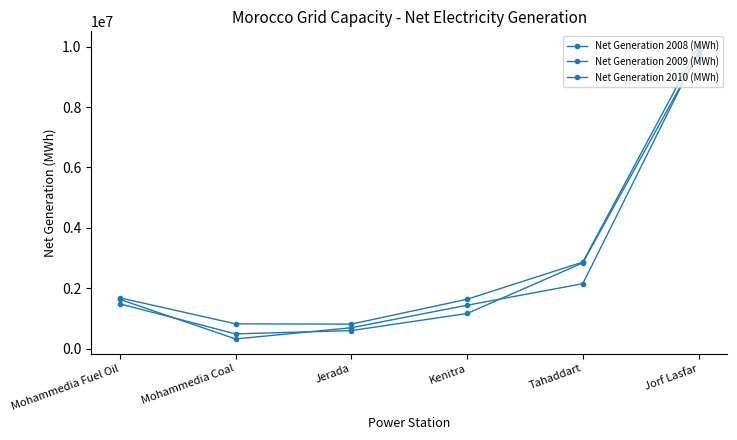

How many data points does each series have?

6